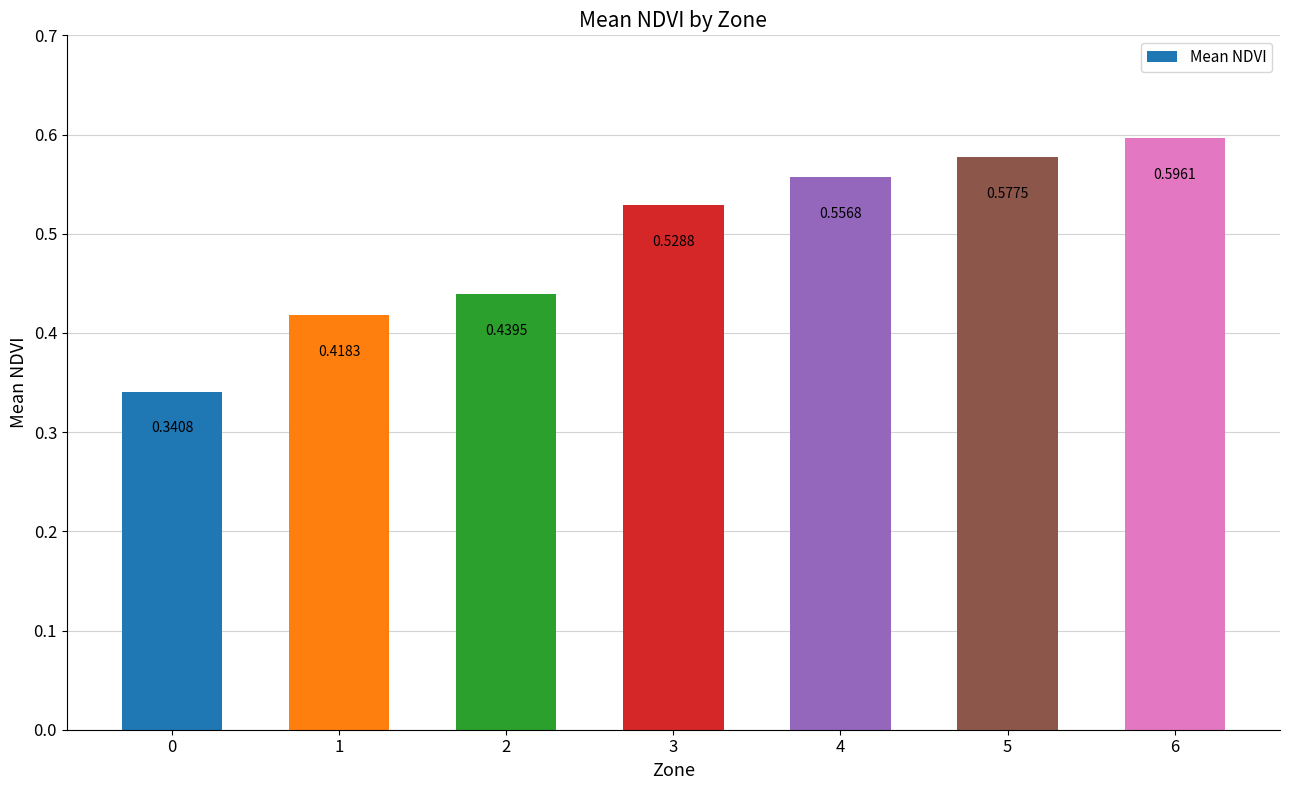

Between 2 and 5, which is larger?

5